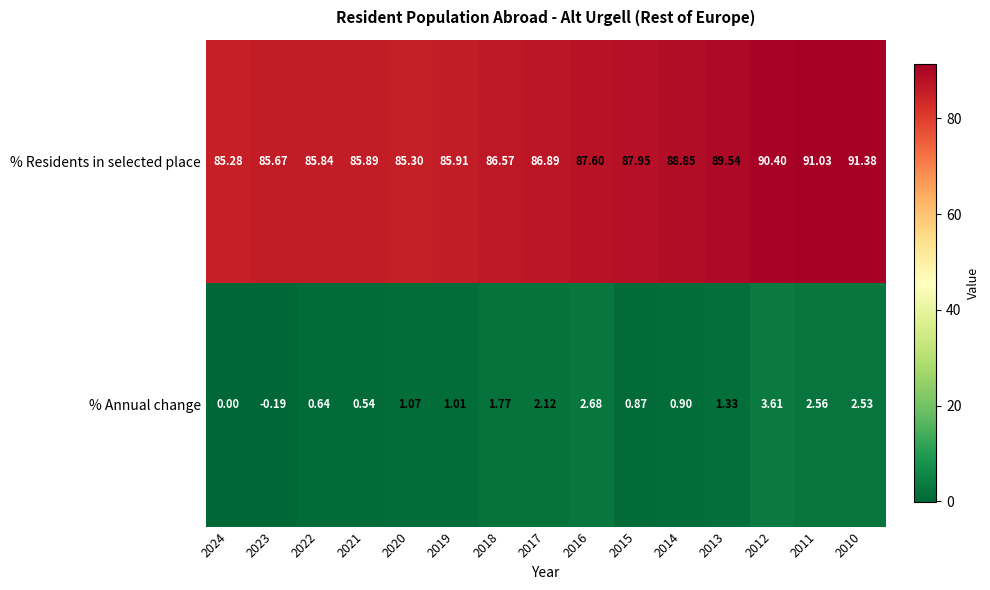

Rank the series by their maximum value, from highest to lowest.

% Residents in selected place, % Annual change